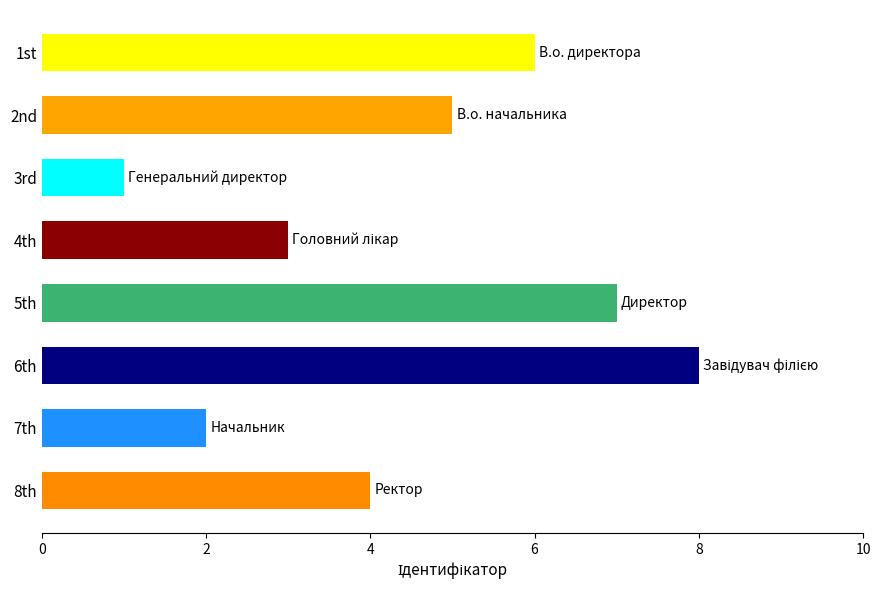

What is the difference between the second highest and minimum values?

6